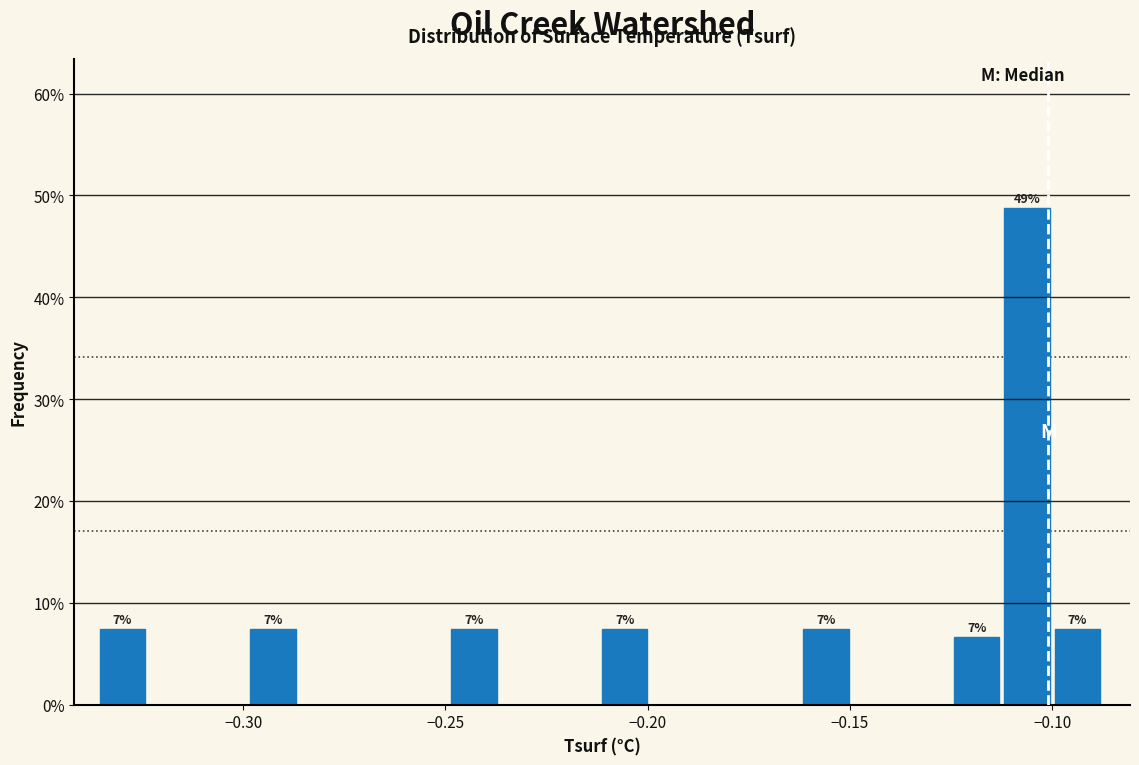

Read against the x-axis, roughly where is the centre of the tallest bar?

-0.105